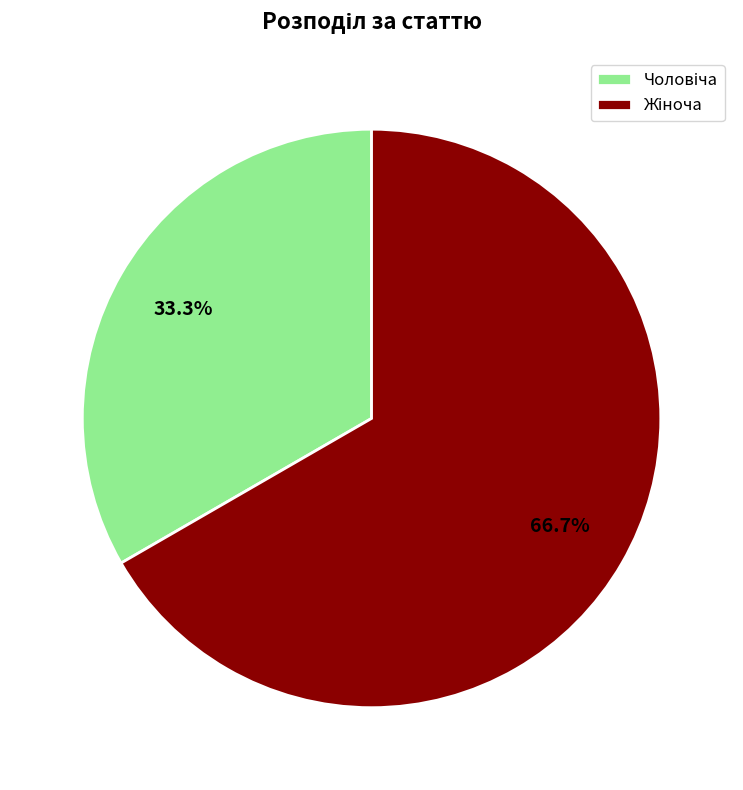

Is there any slice that represents more than half of the pie?

Yes